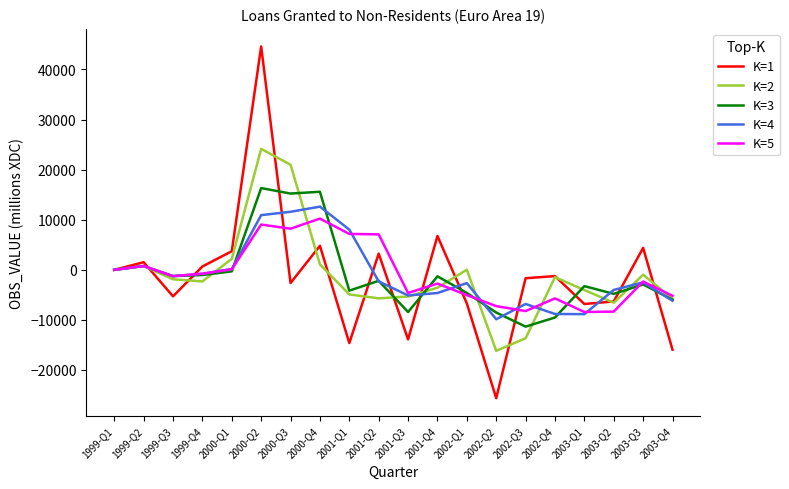

Which series has the largest range (max minus min)?

K=1